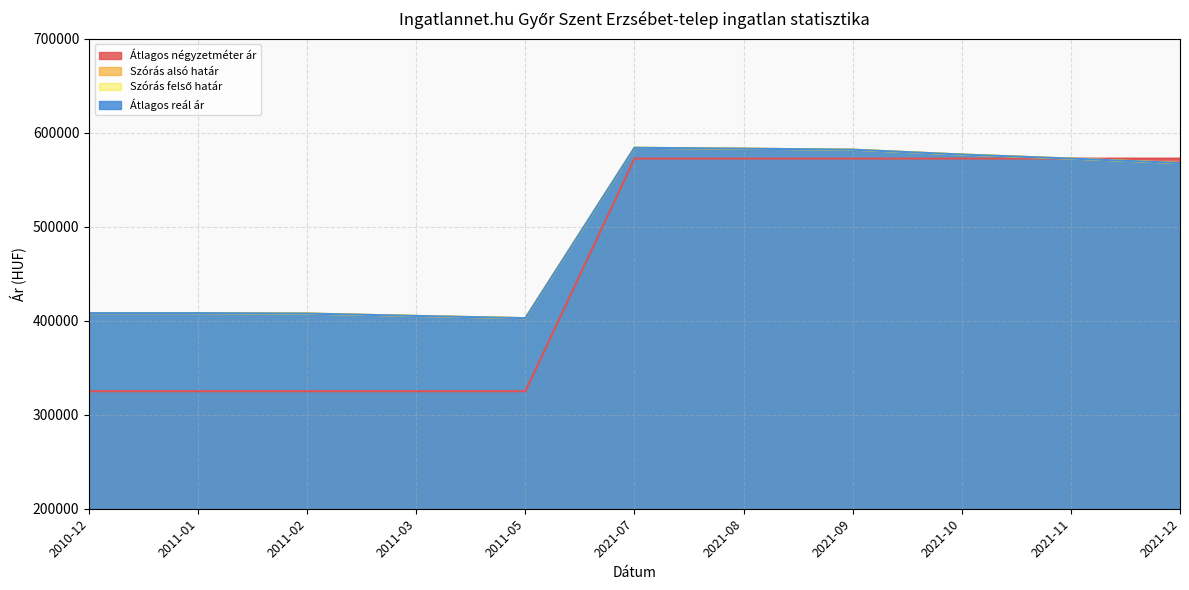

How many Átlagos négyzetméter ár values are between 325000 and 572500?

11